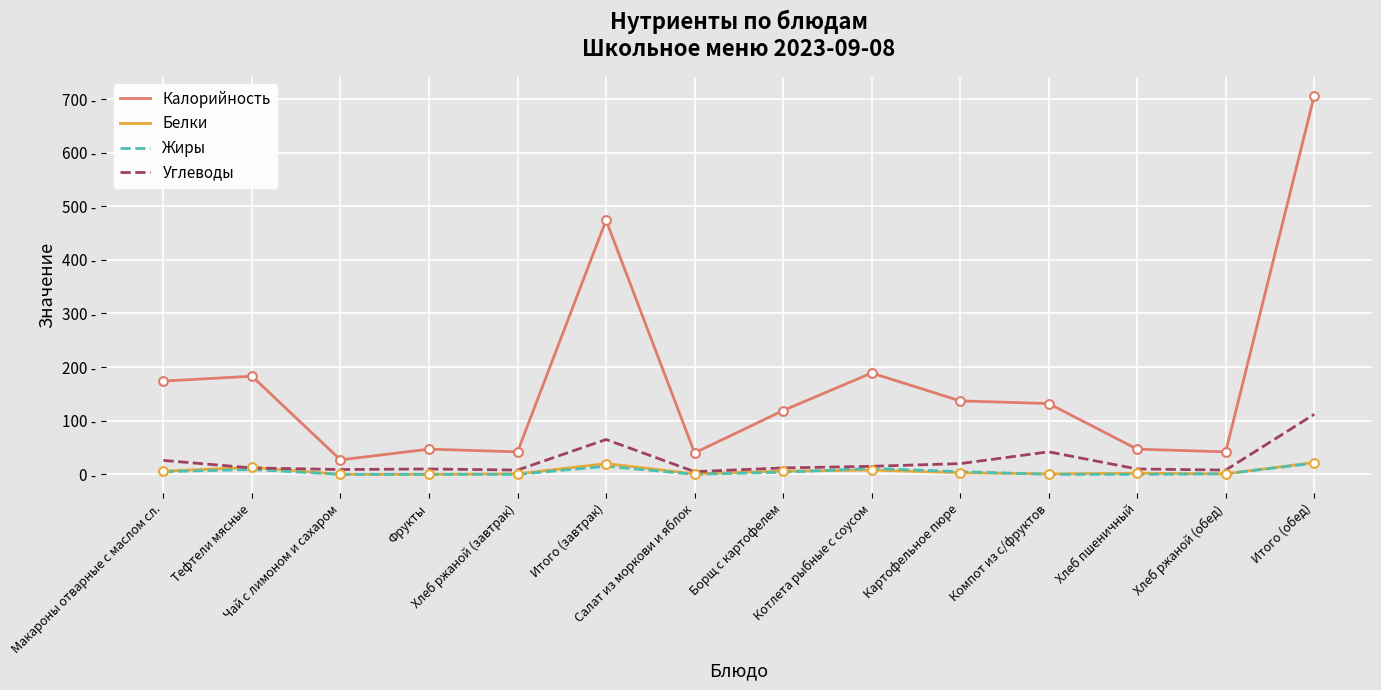

At how many categories does at least one series exceed 658?

1